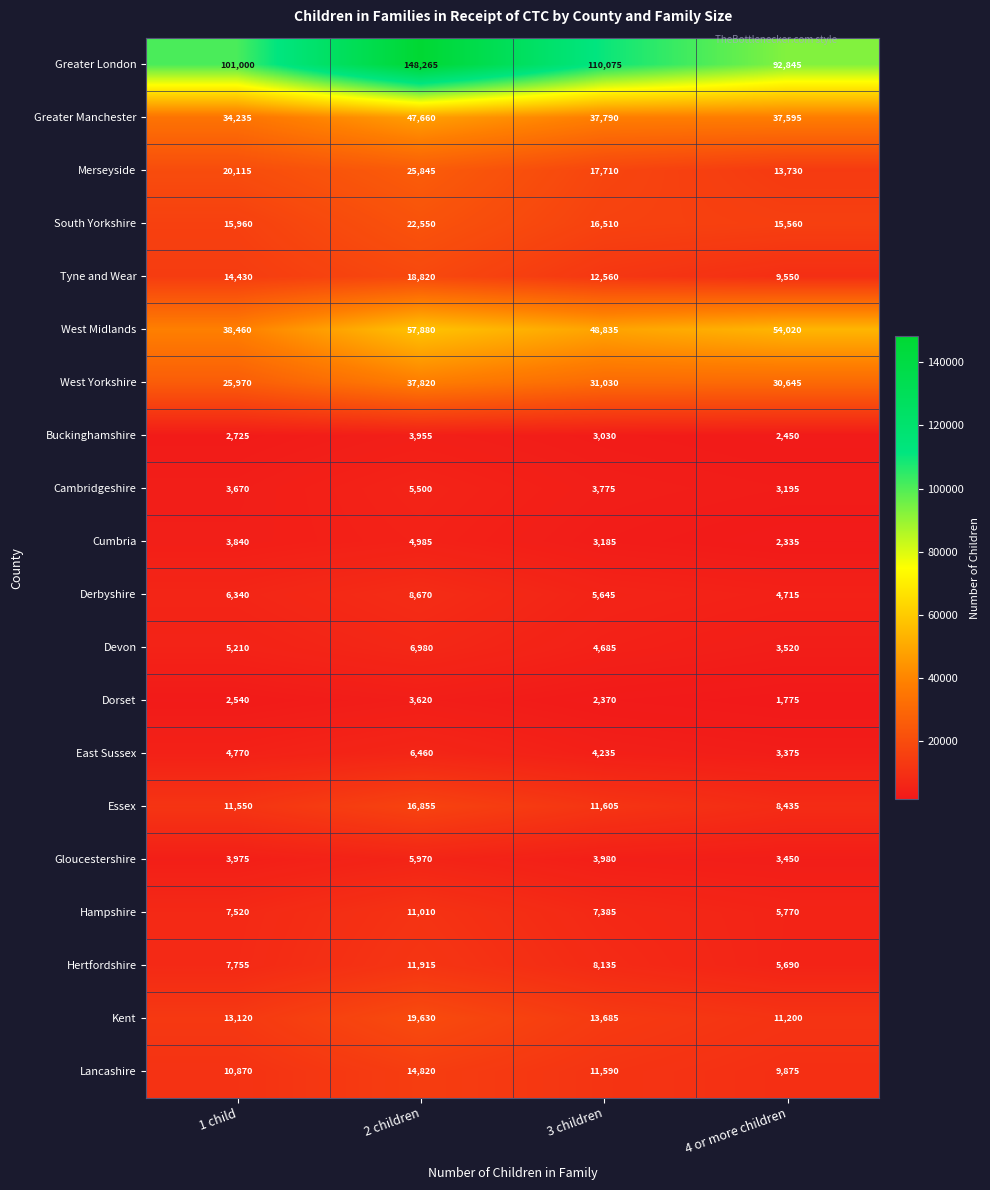

What is the spread (max minus min) of values at 2 children?

144645